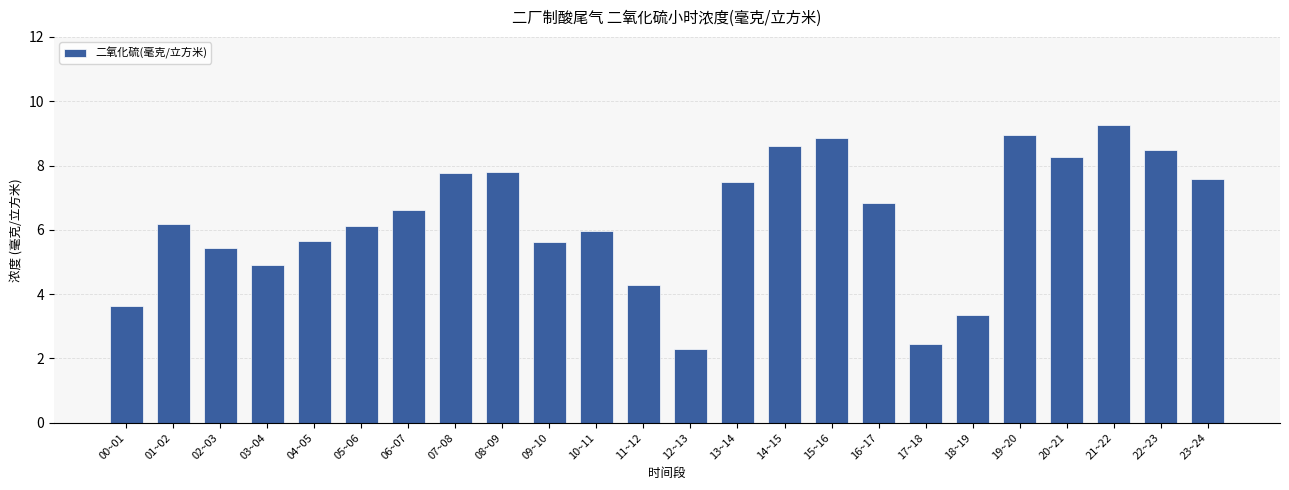

What is the label of the 24th bar from the right?

00~01